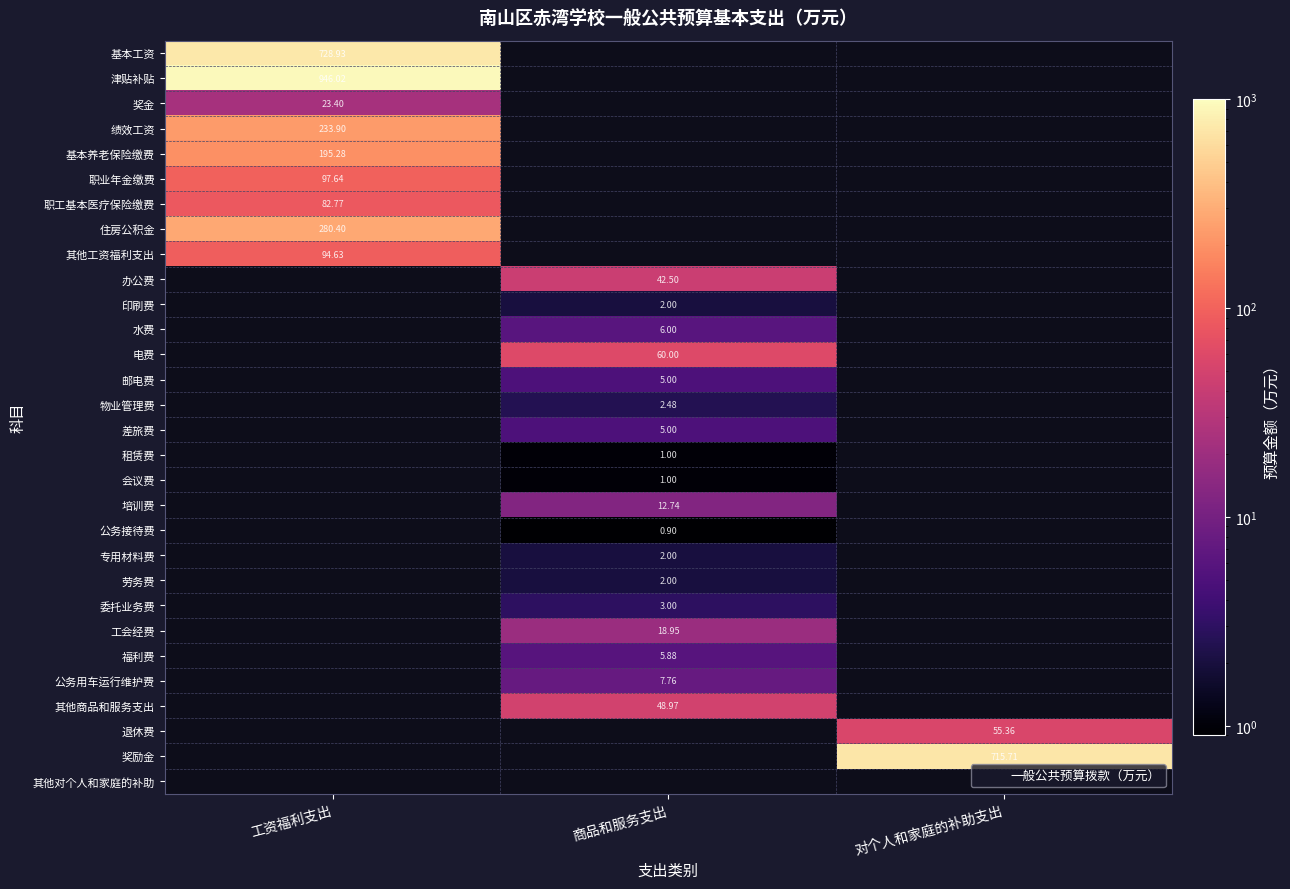

True or false: 印刷费 has a value of 2.7 at 商品和服务支出.

False